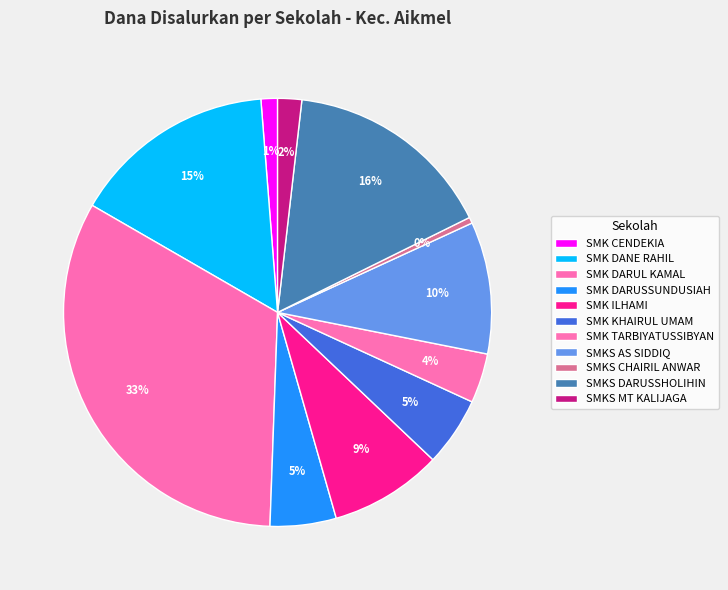

How many slices are in this pie chart?

11